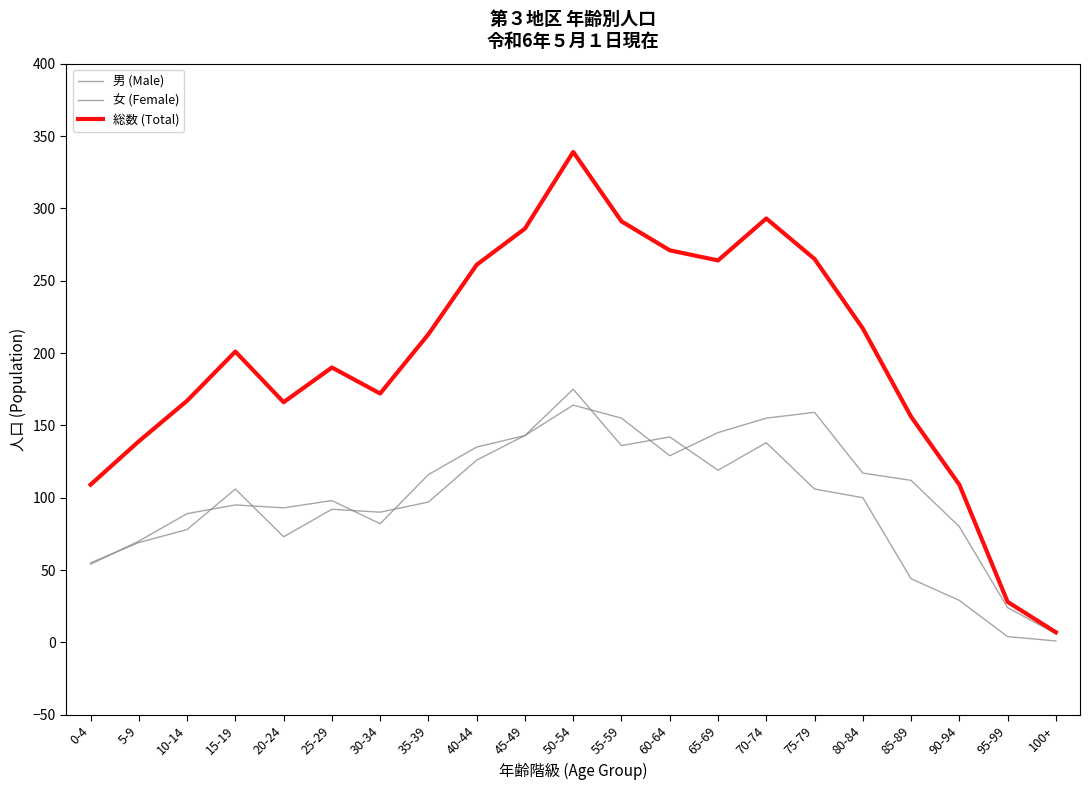

Between 50-54 and 95-99, which is larger?

50-54